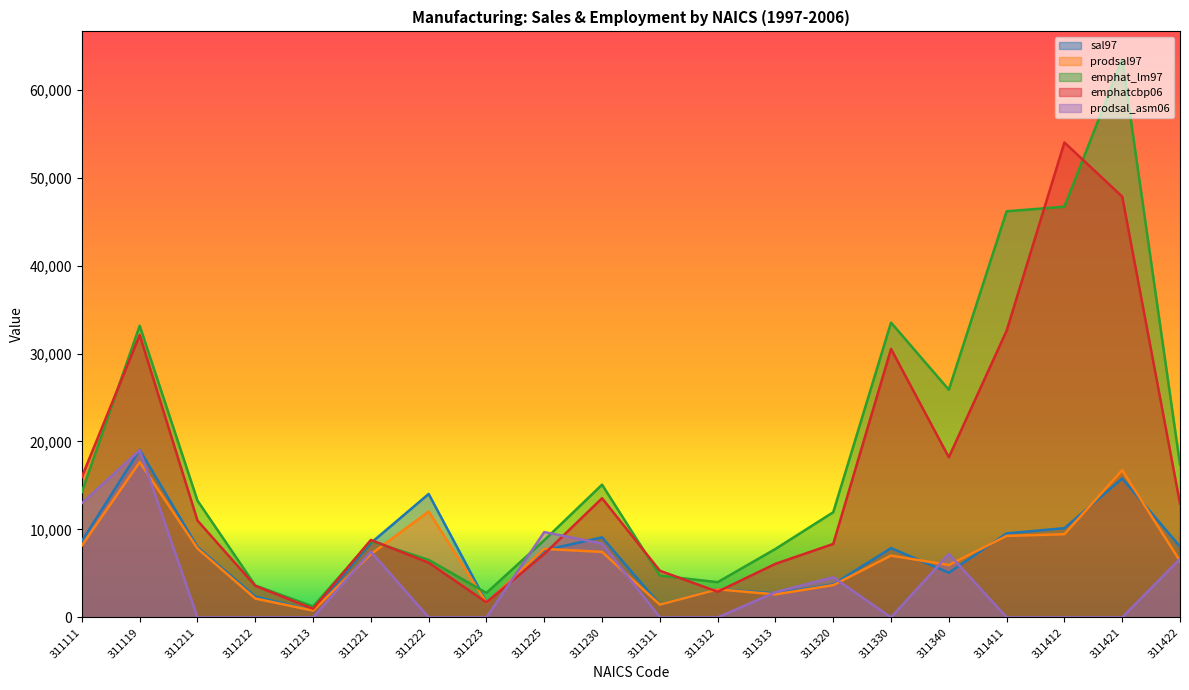

After their last crossing, which series has the higher values: emphat_lm97 or prodsal_asm06?

emphat_lm97